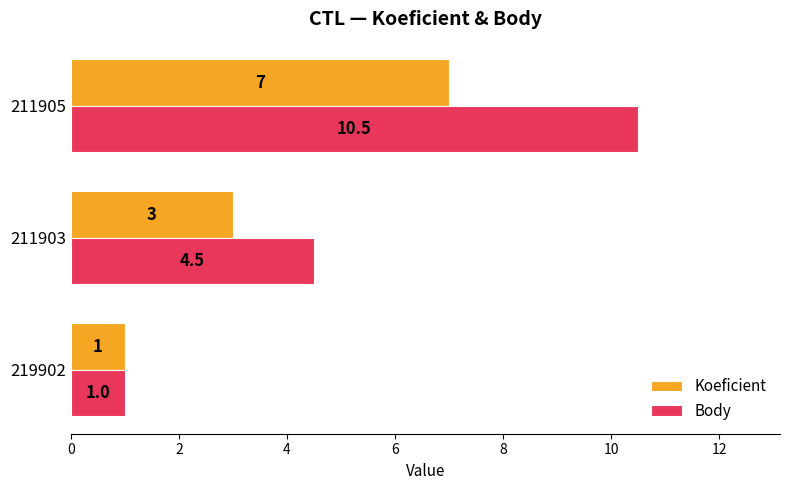

What is the minimum value for Koeficient?

1.0